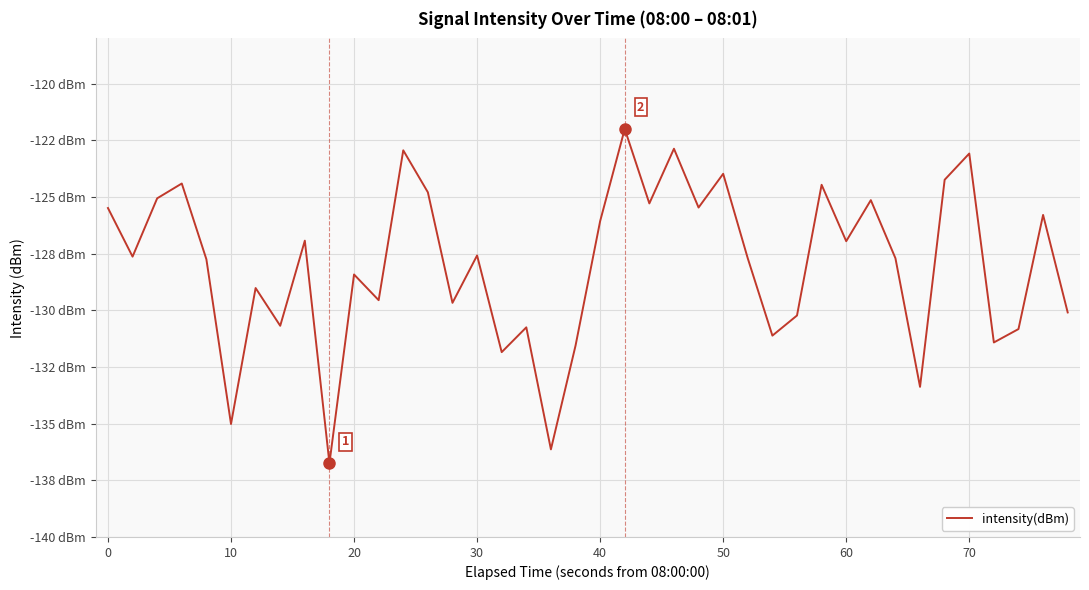

Does the chart have visible grid lines?

Yes